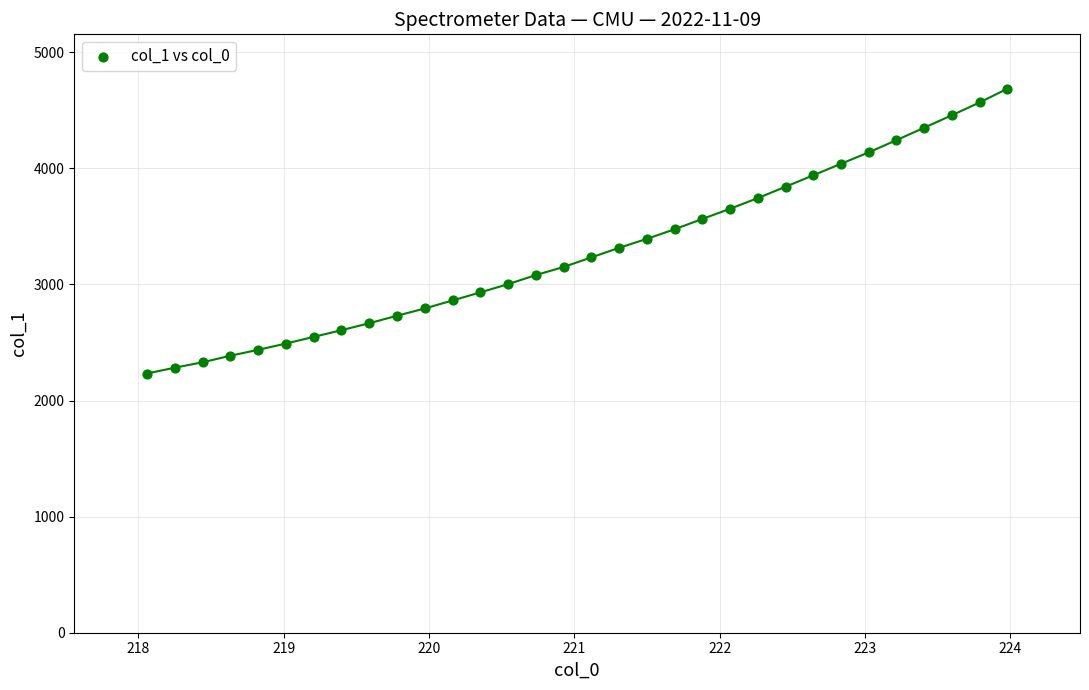

What is the range of X values (max minus min)?

5.9